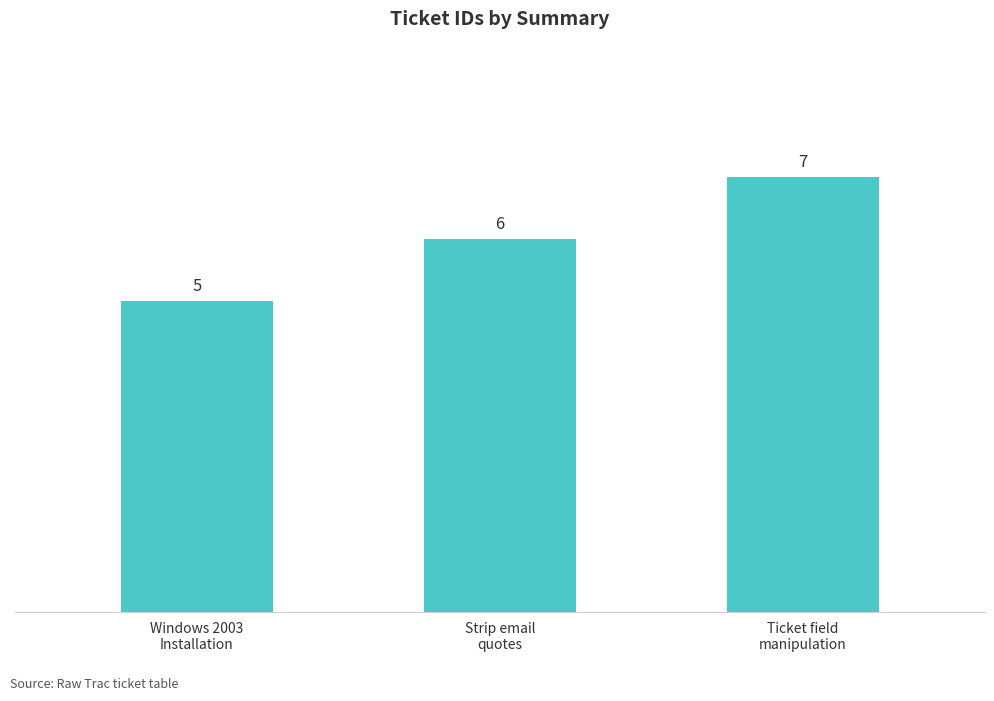

Rank the categories by value from lowest to highest.

Windows 2003
Installation, Strip email
quotes, Ticket field
manipulation